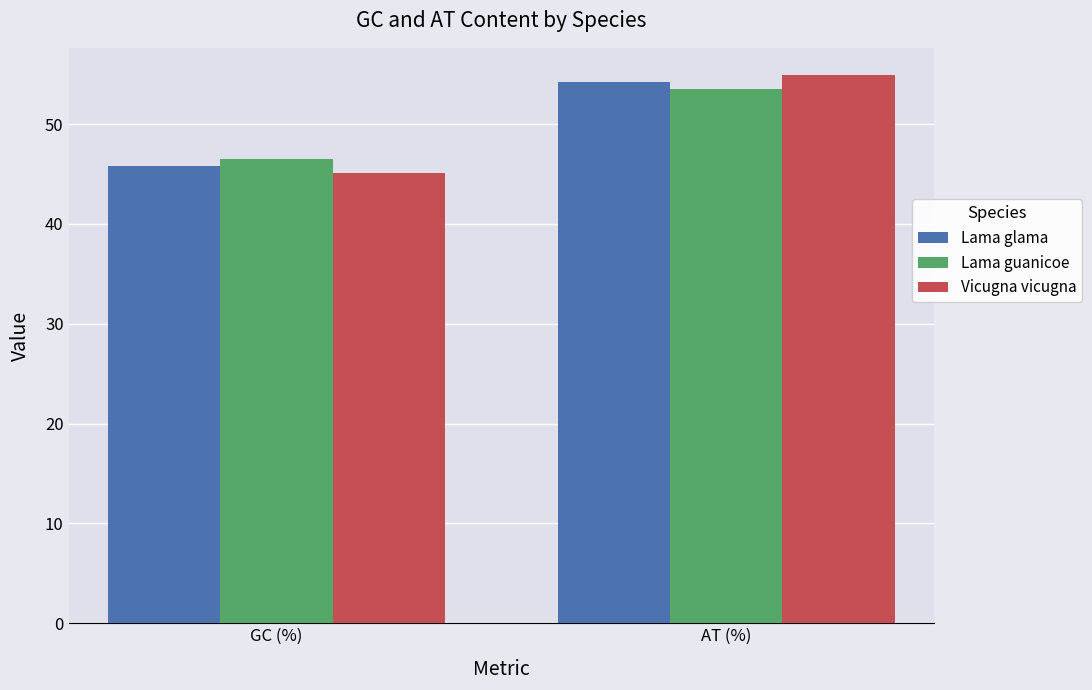

List the labels in order of Vicugna vicugna value, largest first.

AT (%), GC (%)